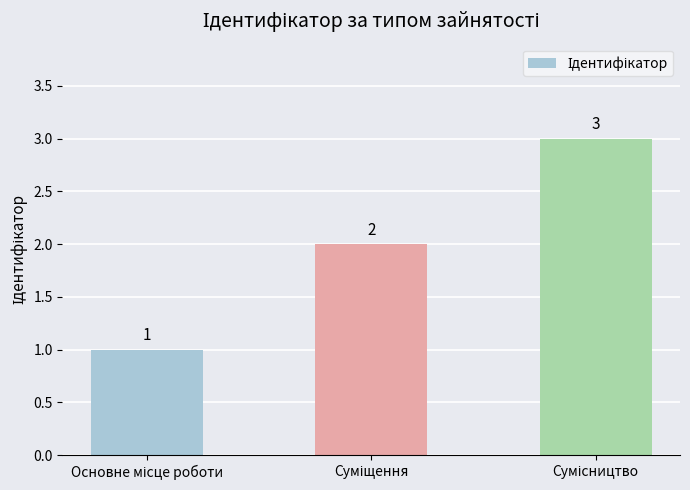

What is the value of the 2nd bar from the left?

2